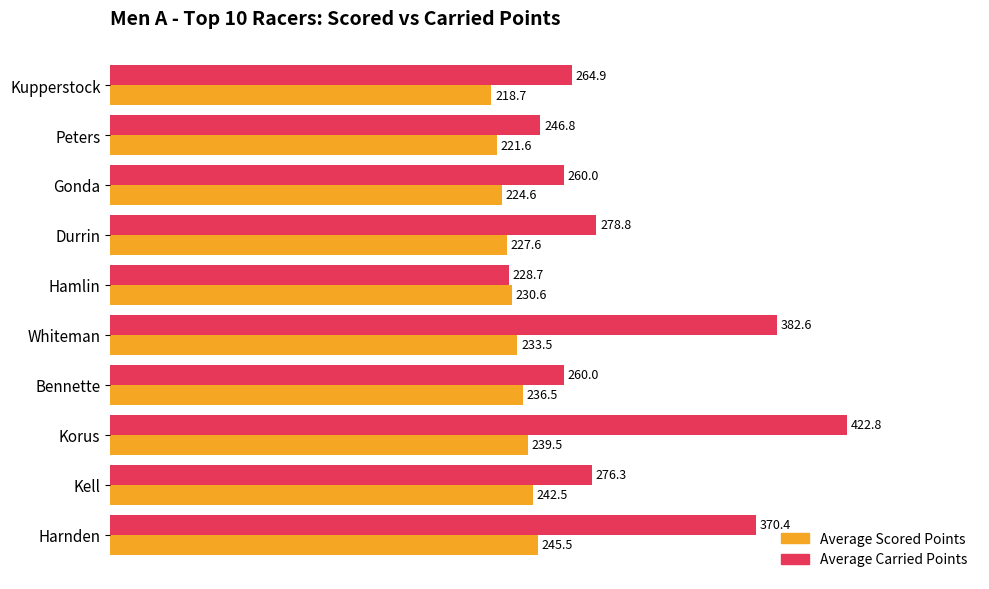

True or false: Average Carried Points has a value of 325.9 at Peters.

False